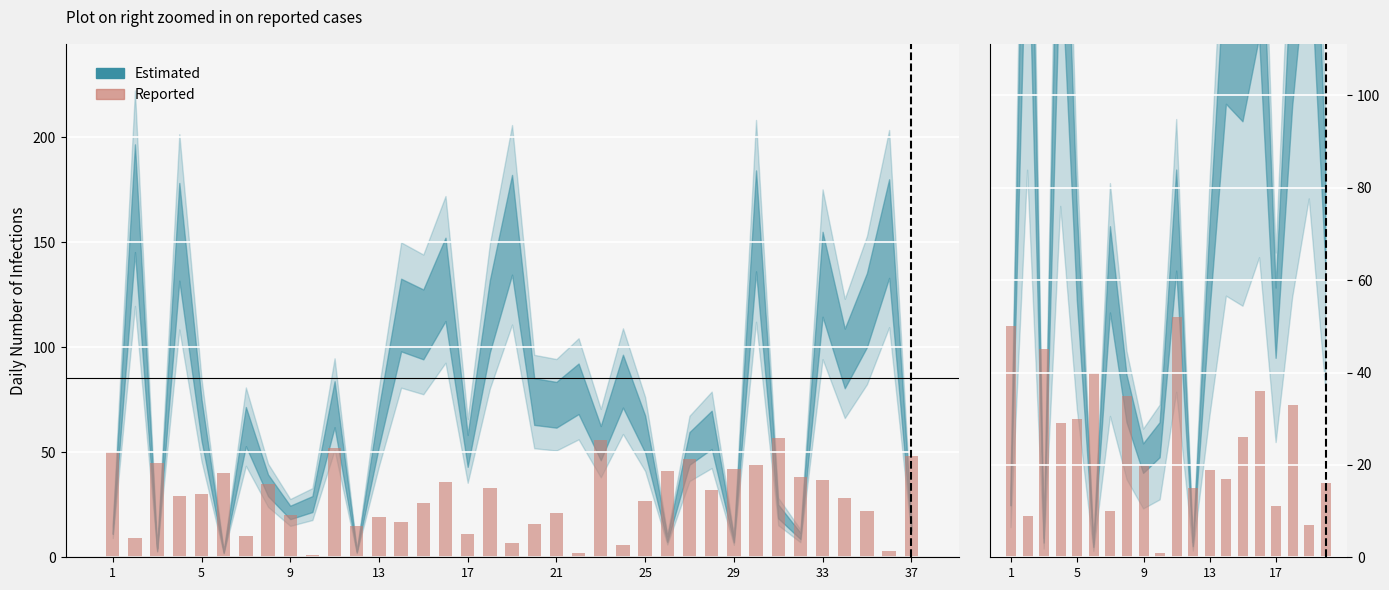

Count the number of categories in the chart.

20